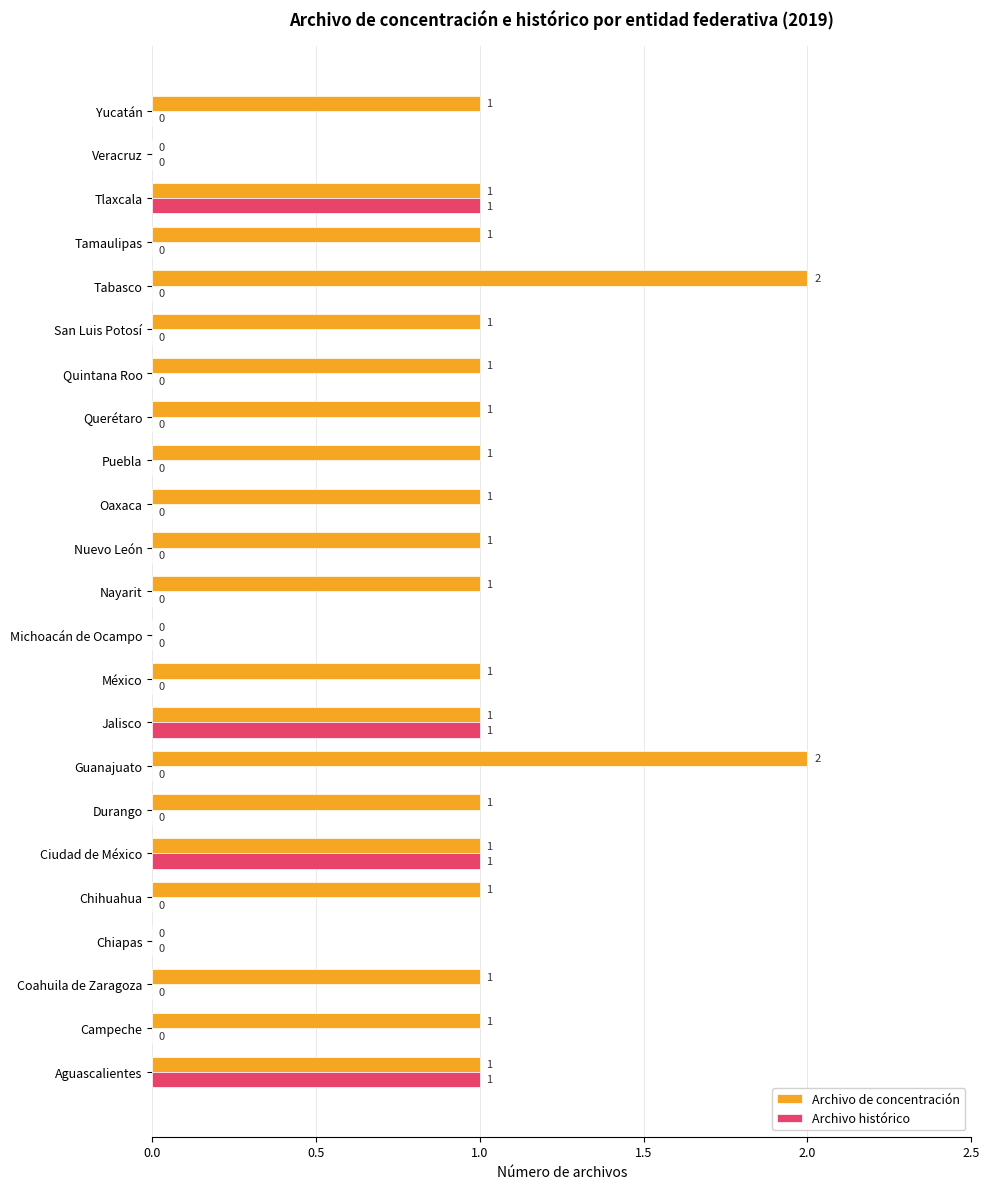

How many values in Archivo de concentración are above zero?

20